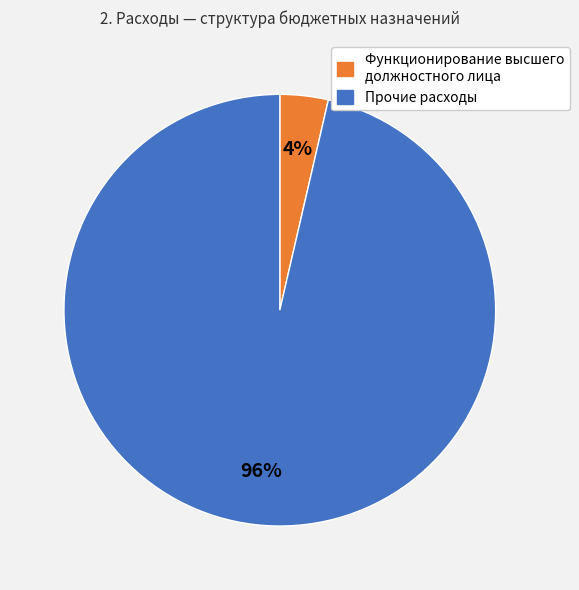

Is there any slice that represents more than half of the pie?

Yes